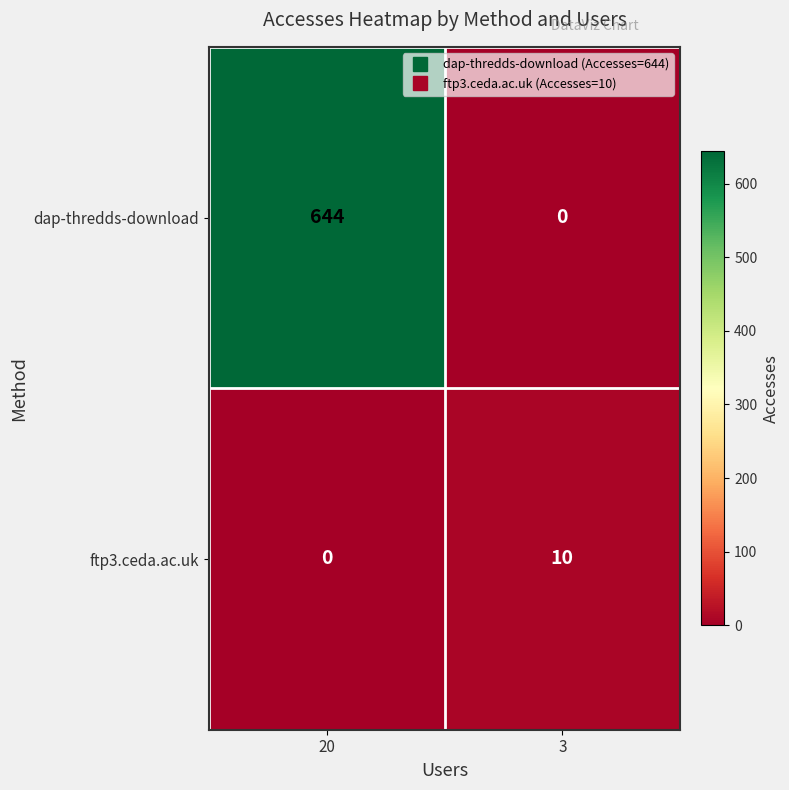

At 20, list the series in order from smallest to largest.

ftp3.ceda.ac.uk, dap-thredds-download